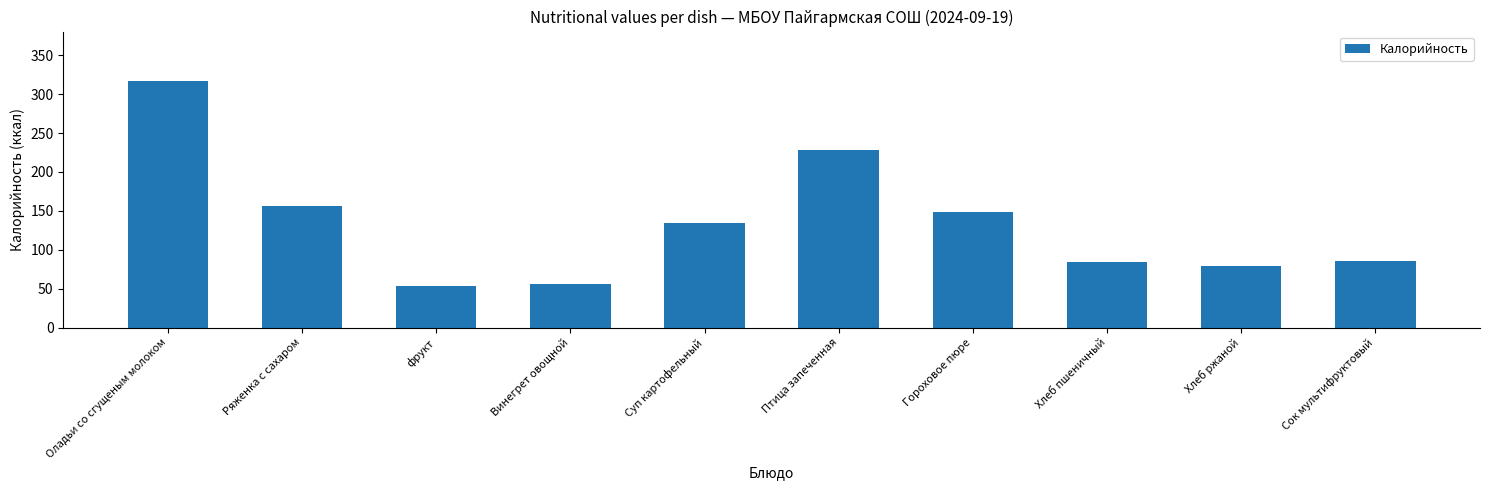

Does the chart contain stacked bars?

No